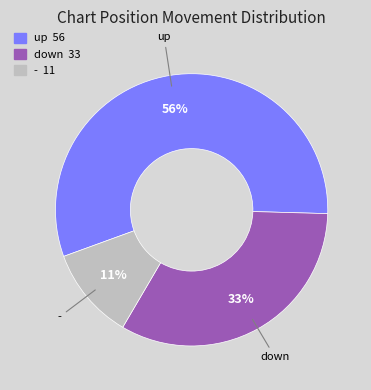

How many segments does this pie chart have?

3